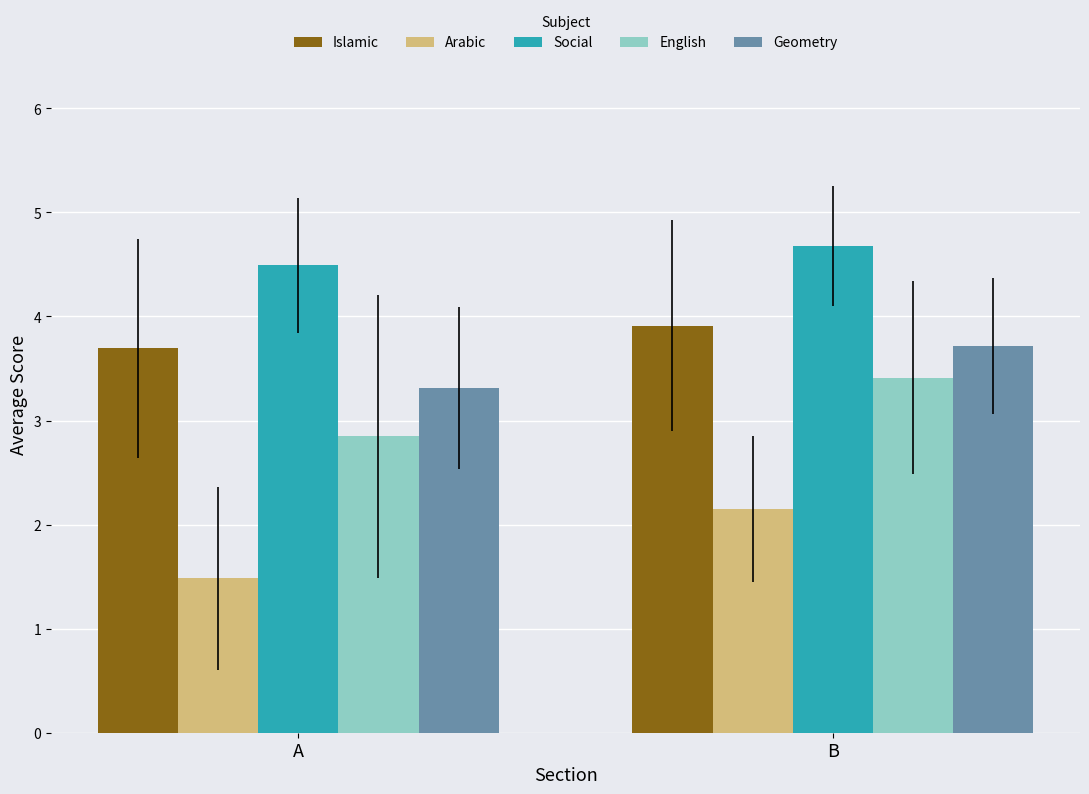

The Geometry series shows 1.6 at A. True or false?

False